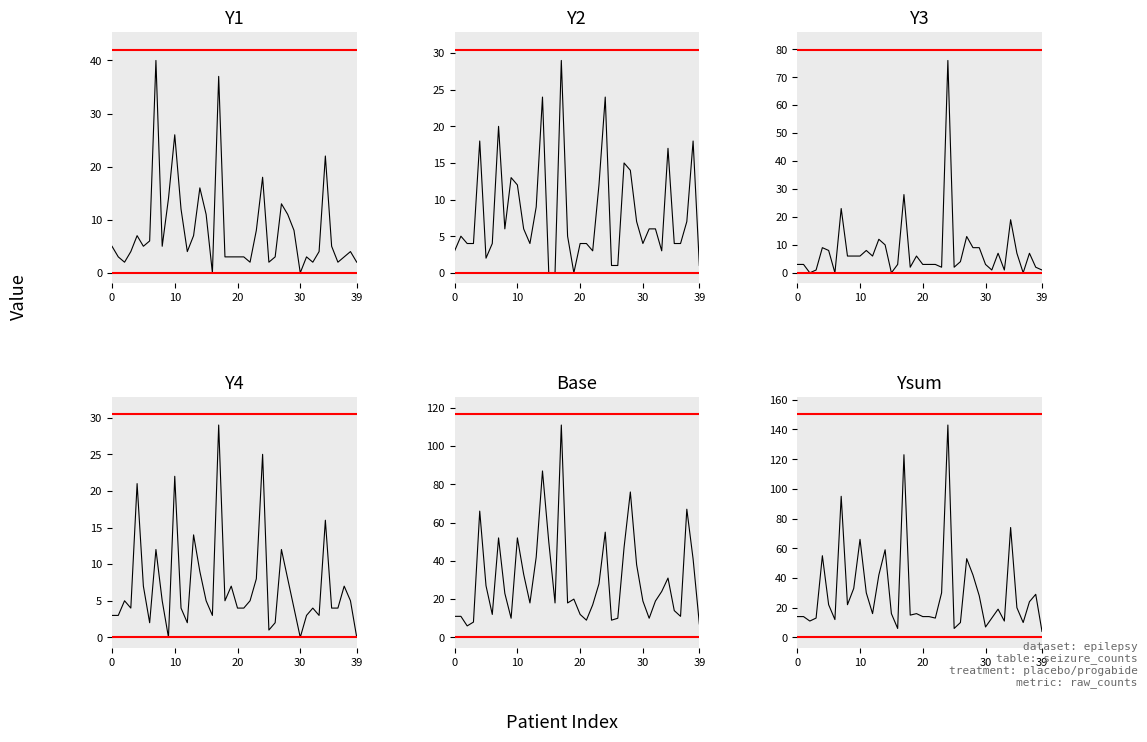

True or false: Base and Y4 intersect in this chart.

False